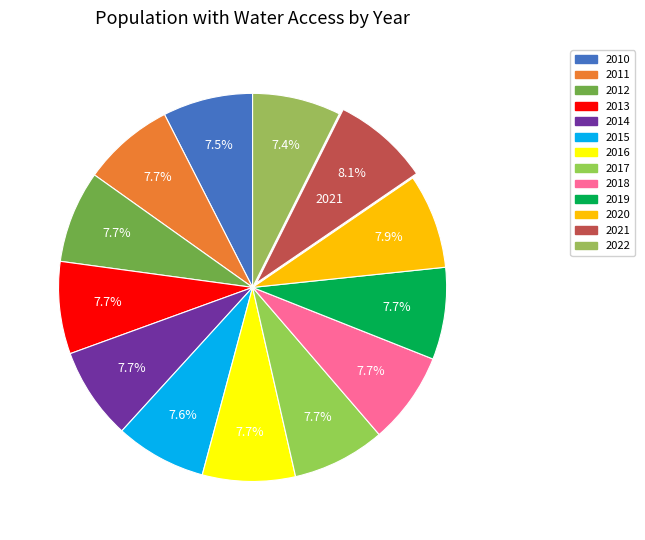

How much of the chart is everything except 2013?

92.3%